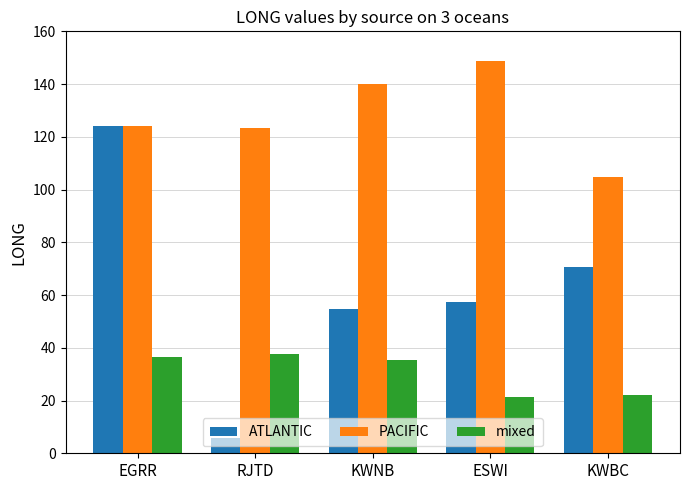

Does the chart contain any negative values?

No